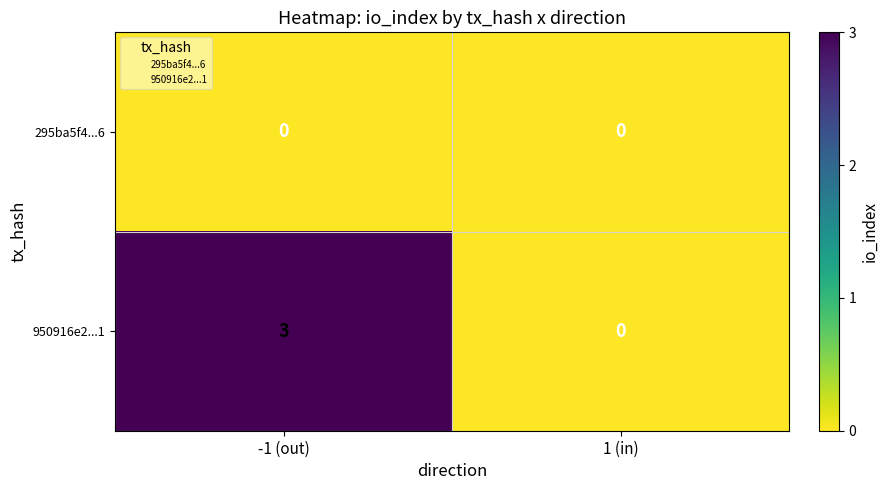

Which series has the largest total across all categories?

950916e2...1